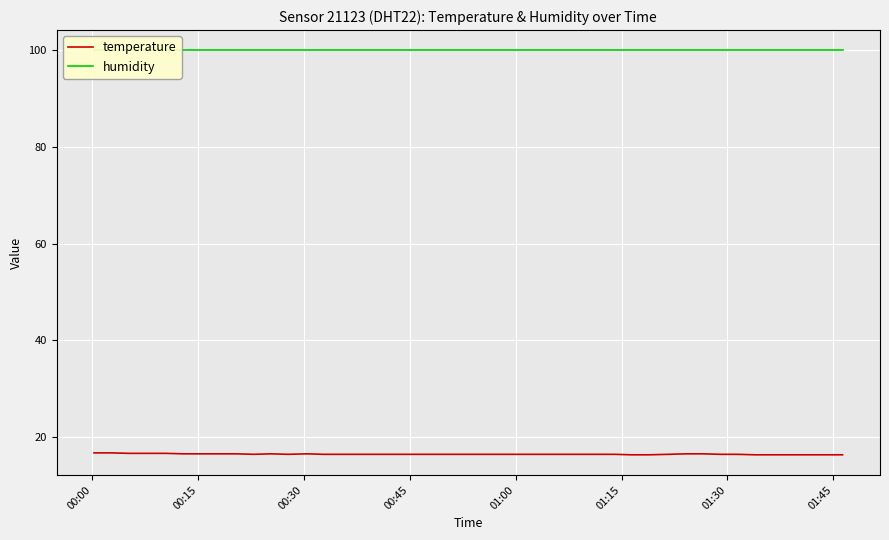

At which category is the sum across all series the highest?

00:00